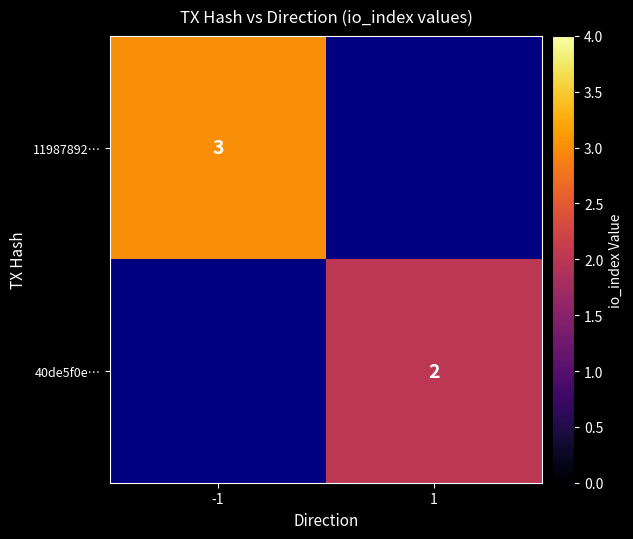

Count the number of categories in the chart.

2